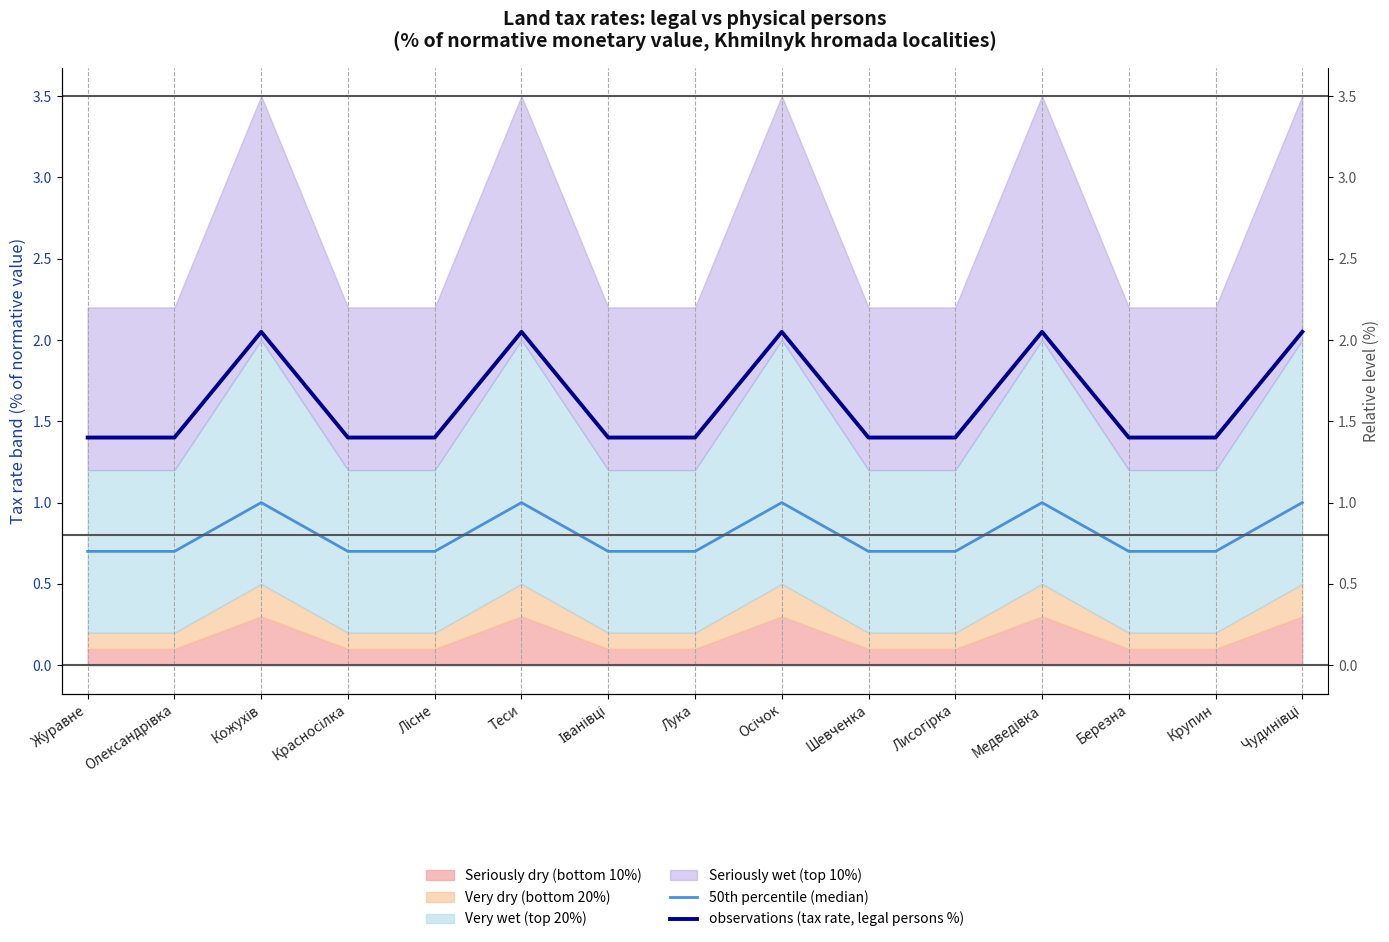

What is the sum of all observations (tax rate, legal persons %) values?

24.2